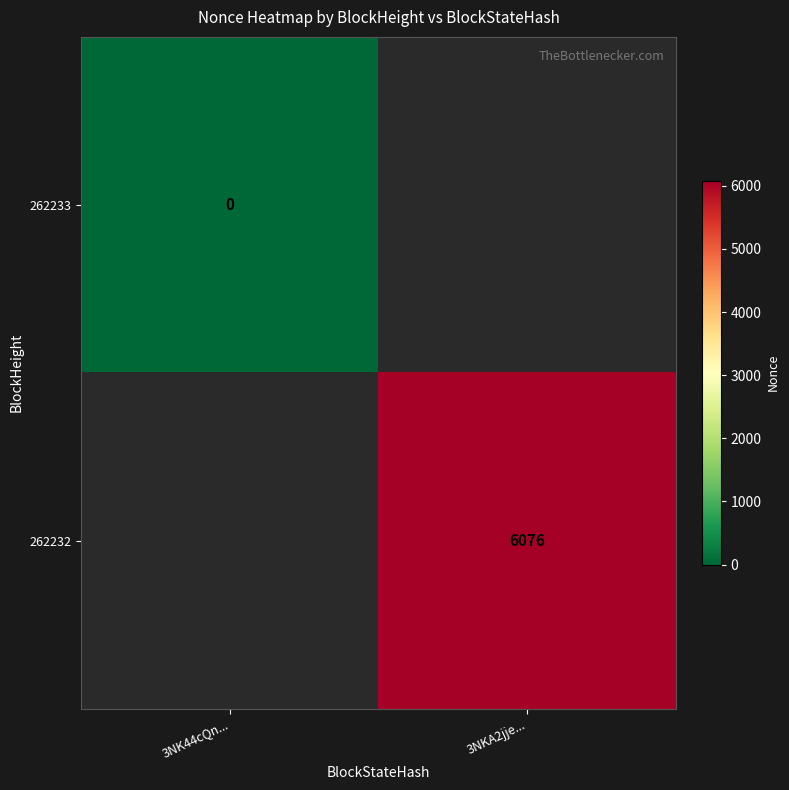

The 262232 series shows 6076 at 3NKA2jje.... True or false?

True